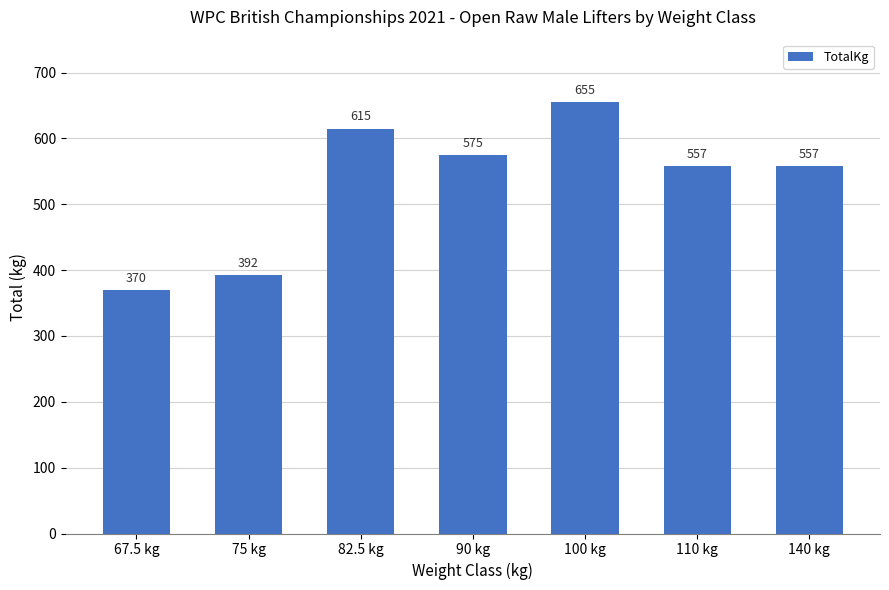

What is the ratio of the value at 140 kg to the value at 90 kg?

1.0